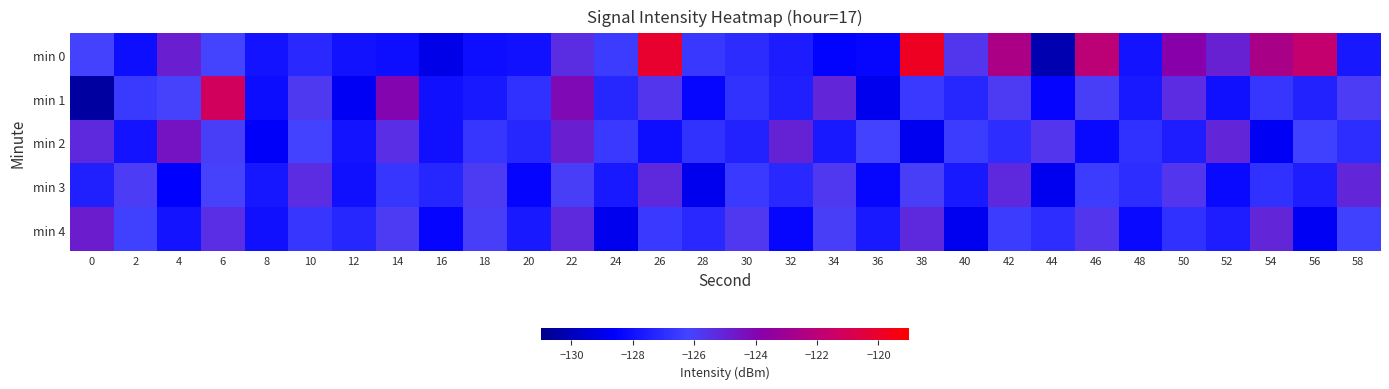

How many distinct data groups are displayed?

5